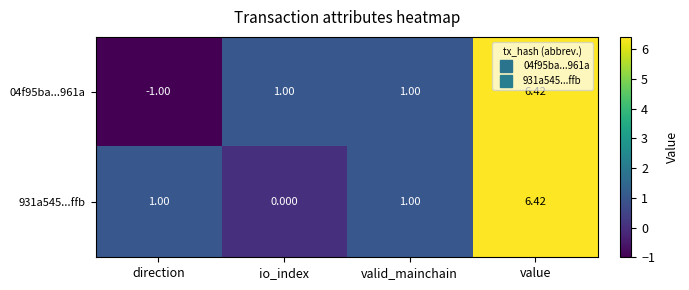

Which category has the lowest value in the 04f95ba...961a series?

direction